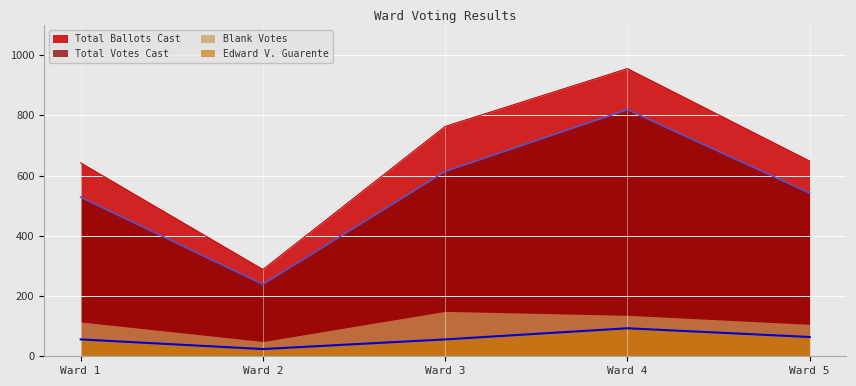

Count the Edward V. Guarente values in the range 56 to 64.

3